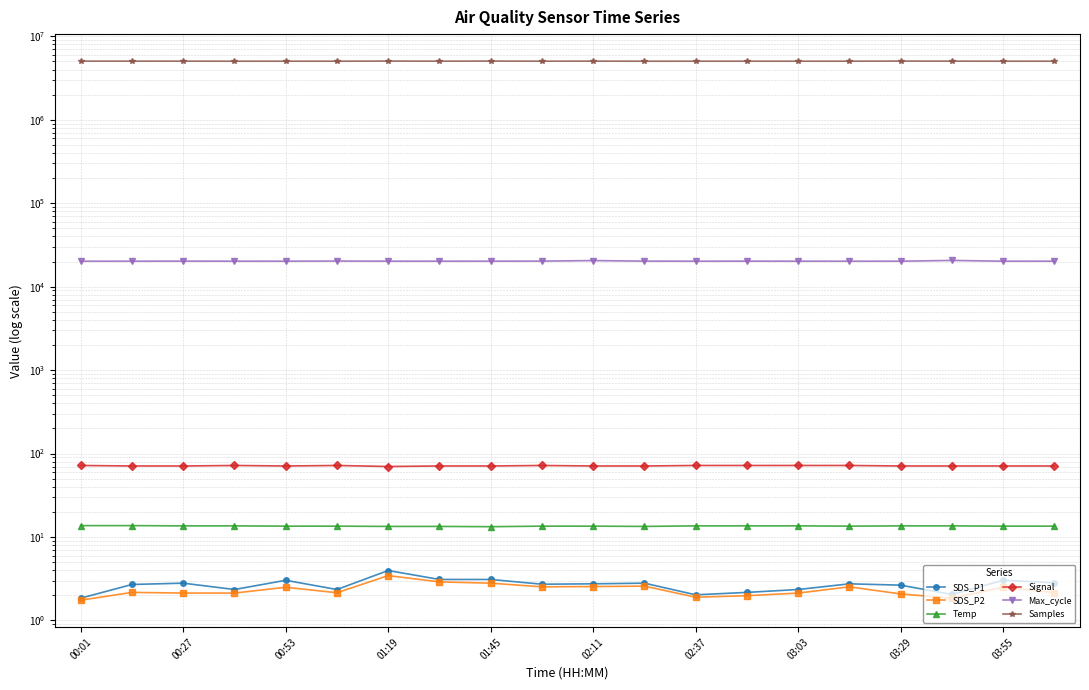

Which series has the largest total across all categories?

Samples